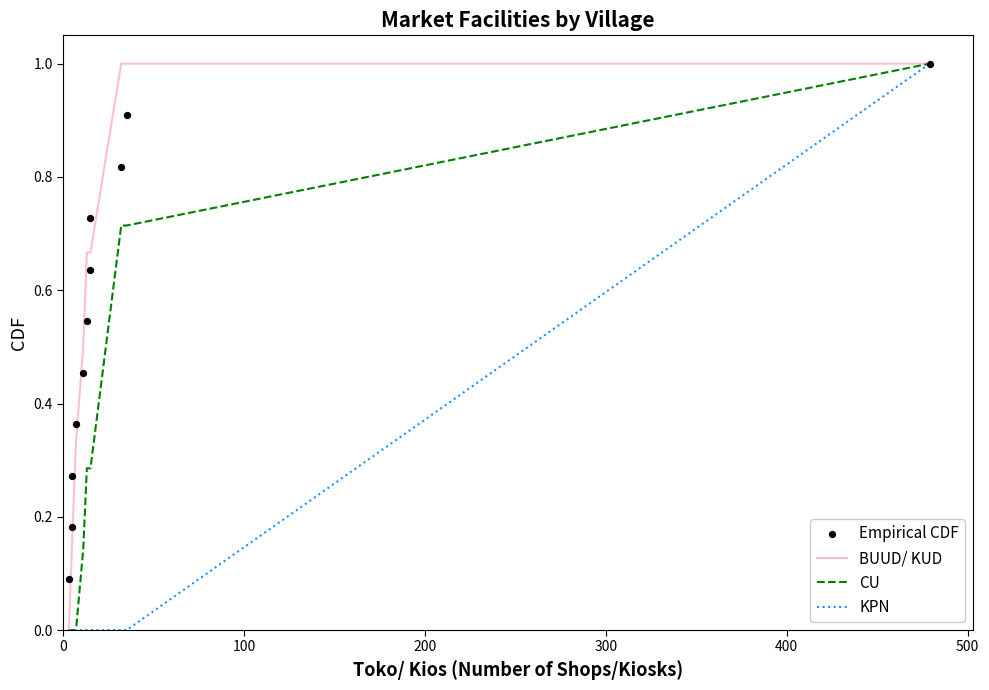

Which series reaches the maximum Y coordinate?

BUUD/ KUD